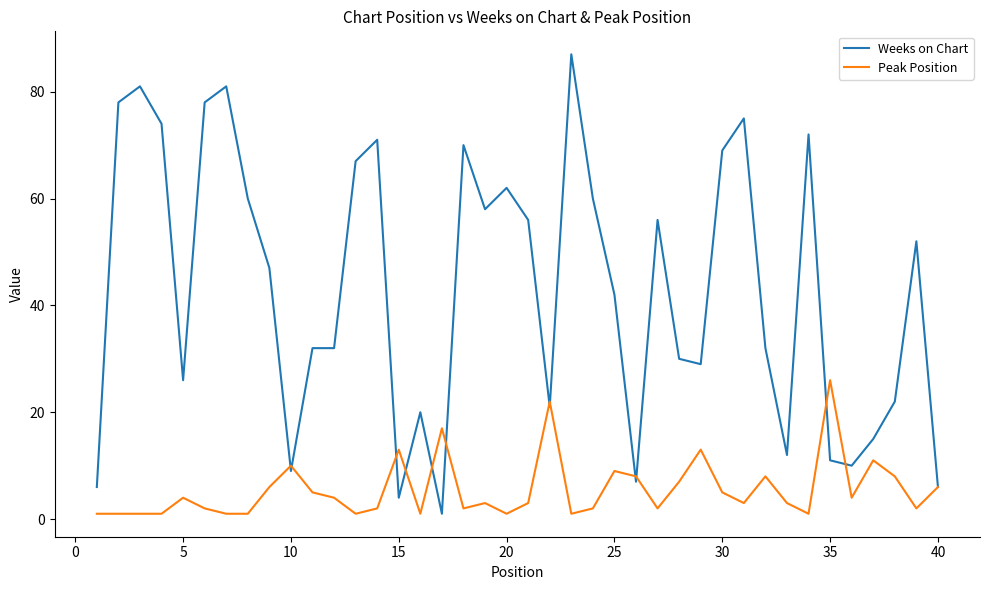

Which series has the largest range (max minus min)?

Weeks on Chart